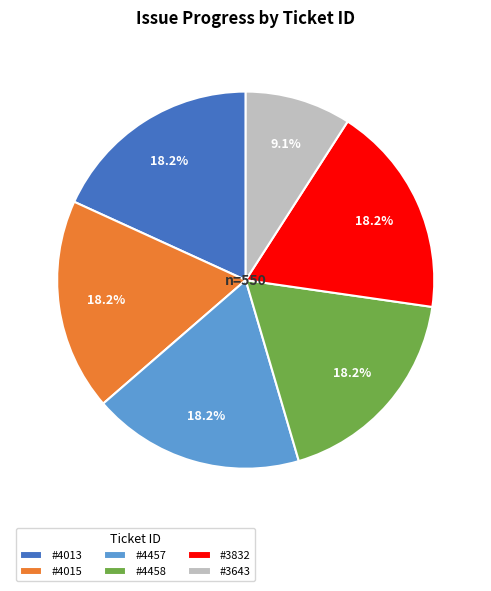

Which has a higher value, #3643 or #4457?

#4457